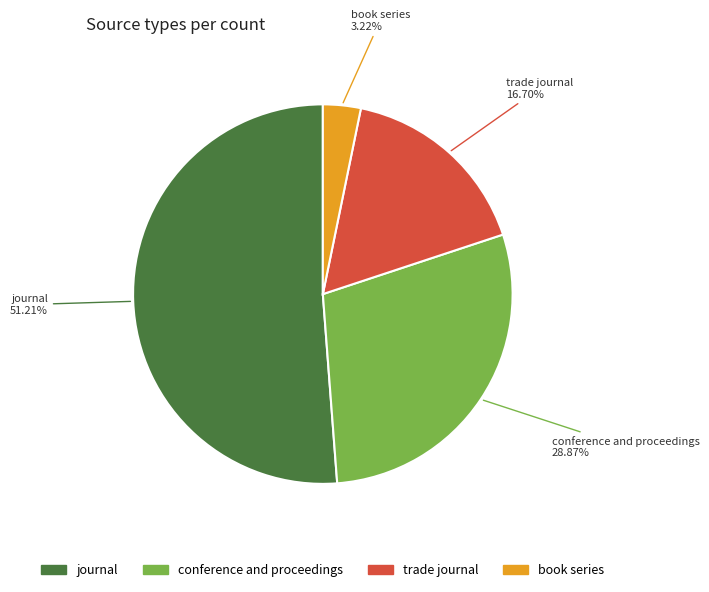

To the nearest percent, what is the difference between the largest and smallest slice percentages?

48%